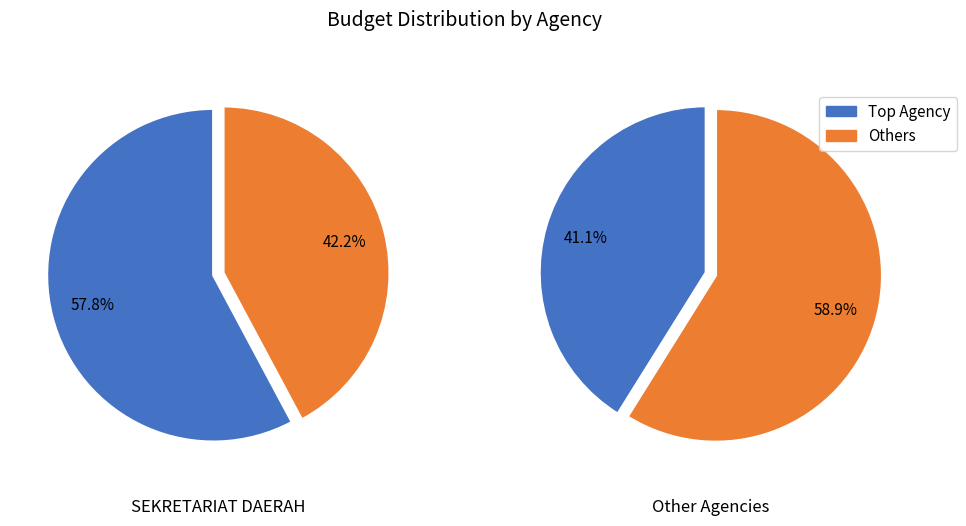

Is it true that 27 is 13% of the pie?

False